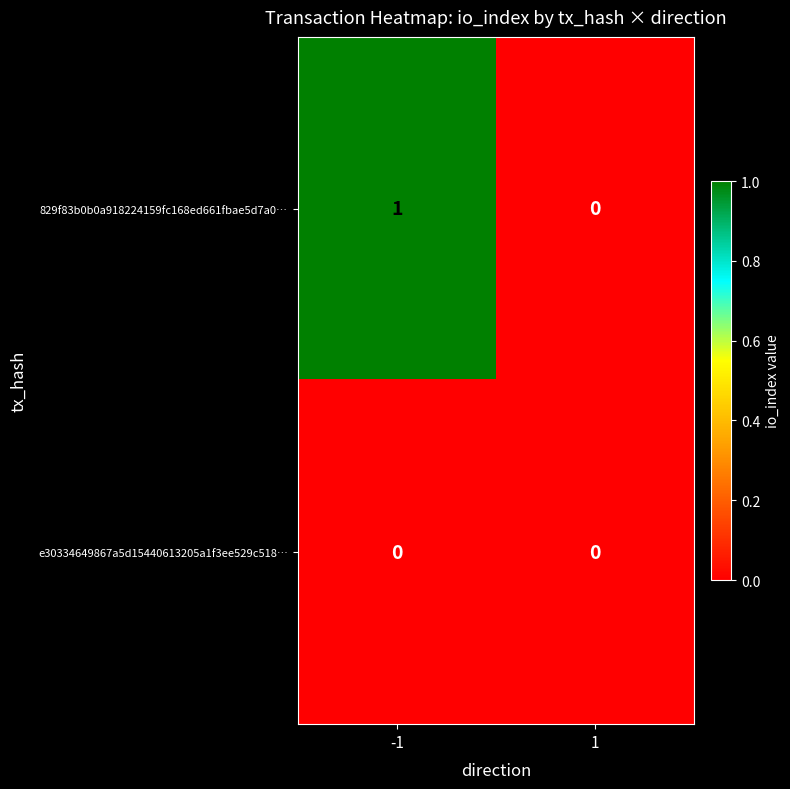

Between -1 and 1, which series saw the biggest shift?

829f83b0b0a918224159fc168ed661fbae5d7a0…